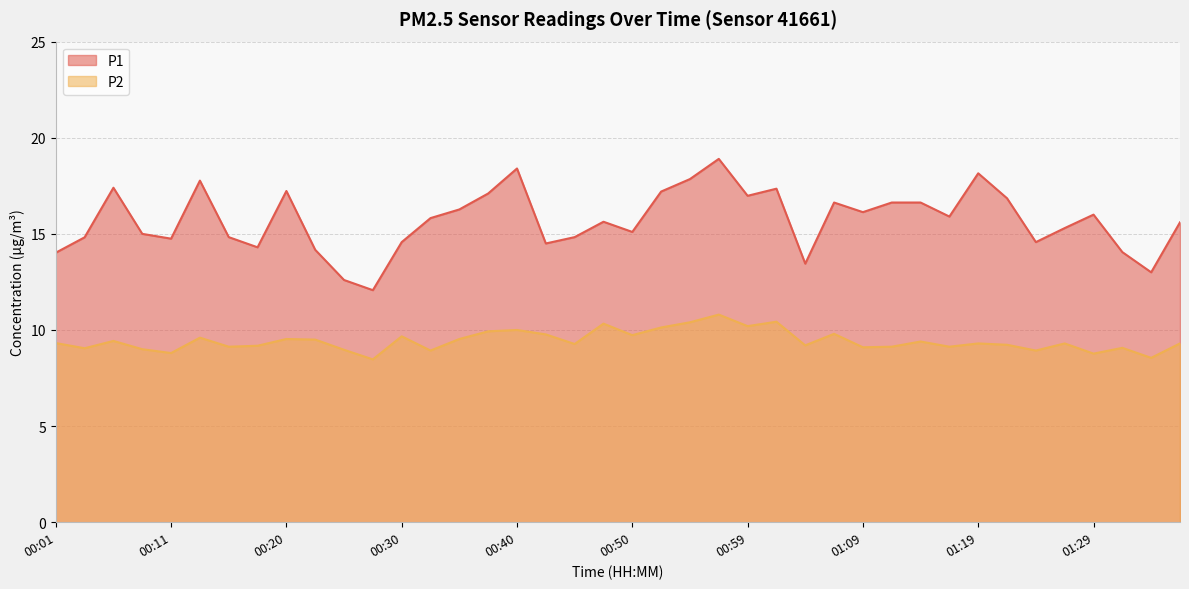

What is the maximum value shown in the chart?

18.9